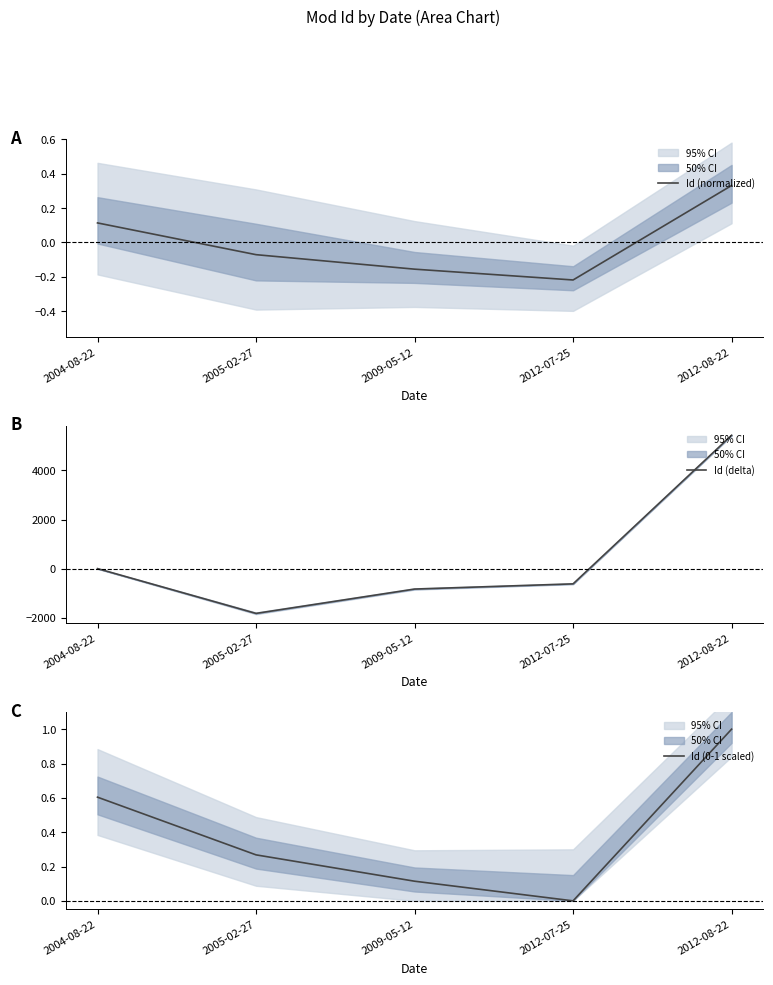

At how many categories does at least one series exceed 5429?

1